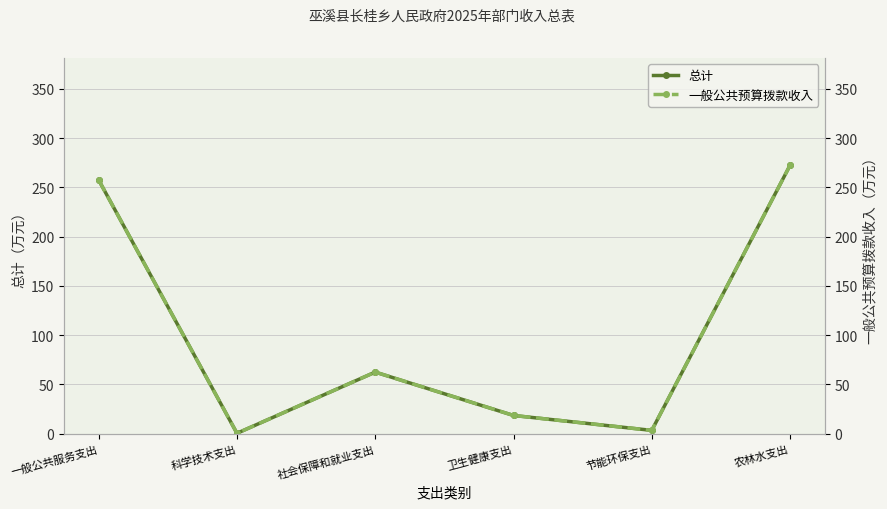

At which label does 一般公共预算拨款收入 first exceed 62?

一般公共服务支出